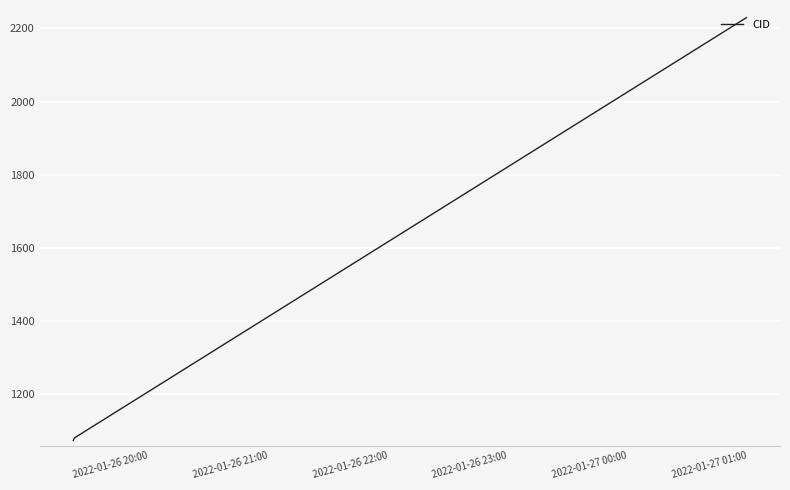

What is the minimum value shown in the chart?

1074